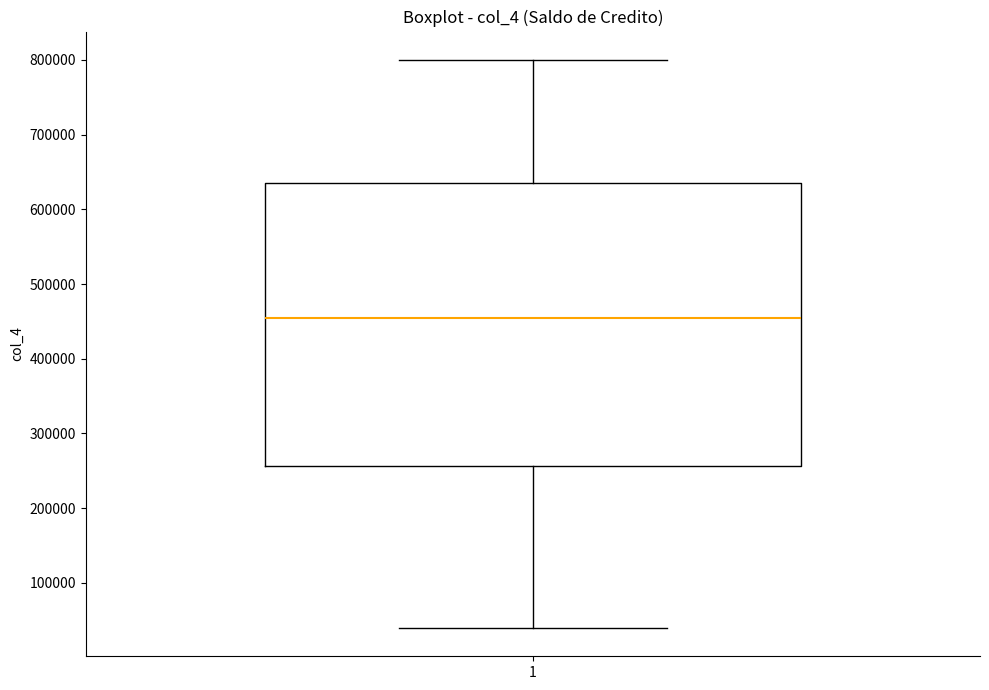

Where does the lower whisker of the box at x = 1 end on the y-axis? The values are not printed on the chart, so give them approximately, as read against the axis.

40000